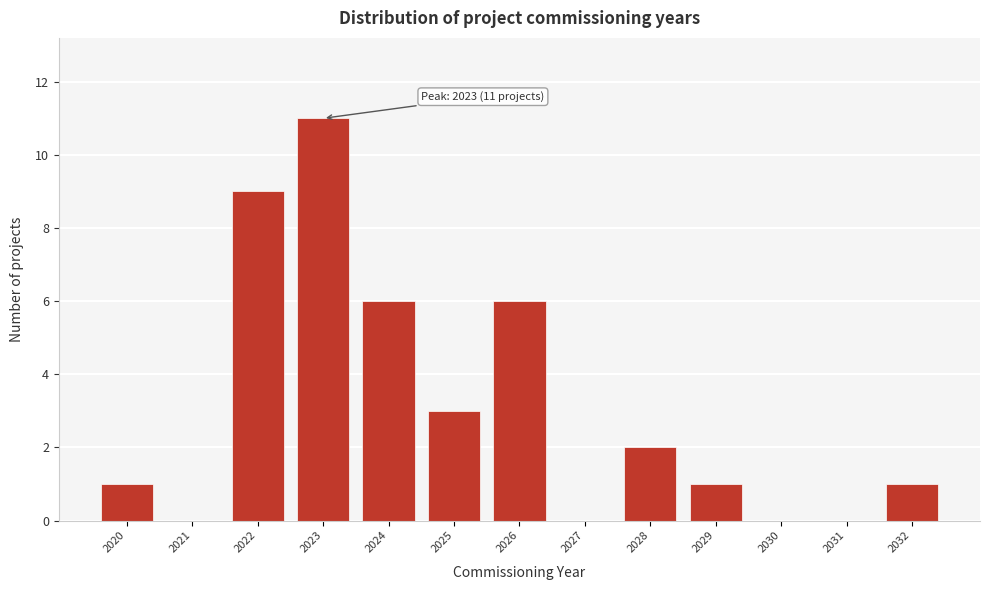

The value at 2024 is 3. True or false?

False